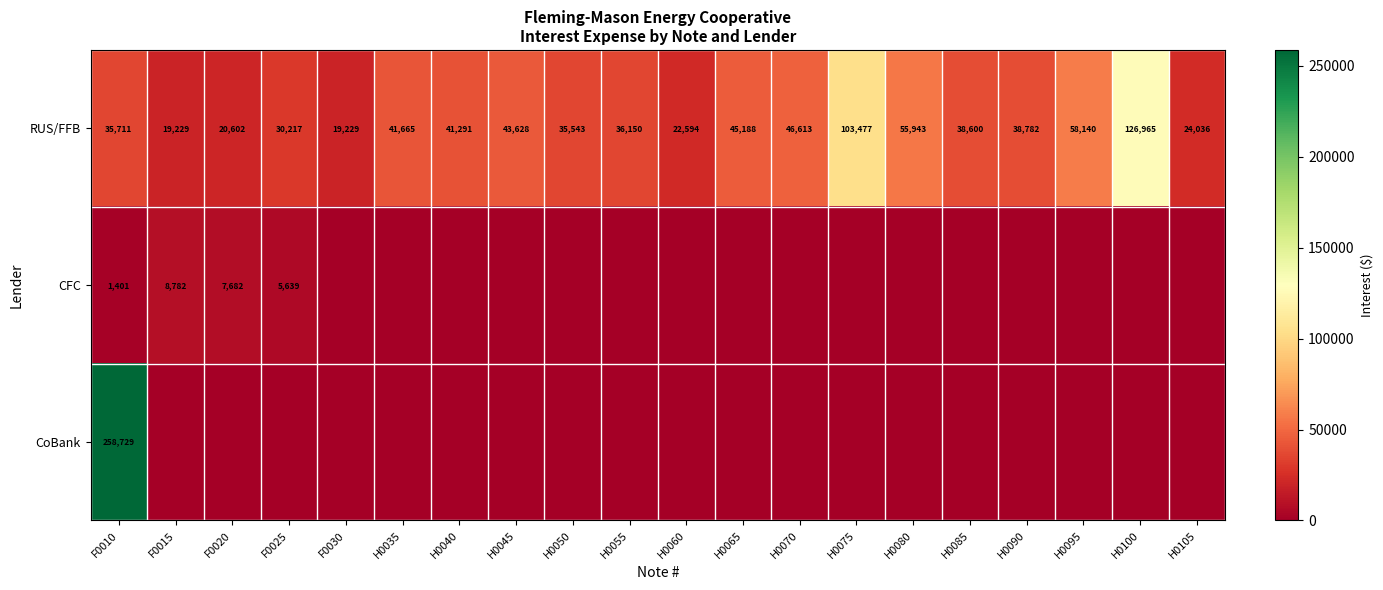

At how many categories does at least one series exceed 121952?

2